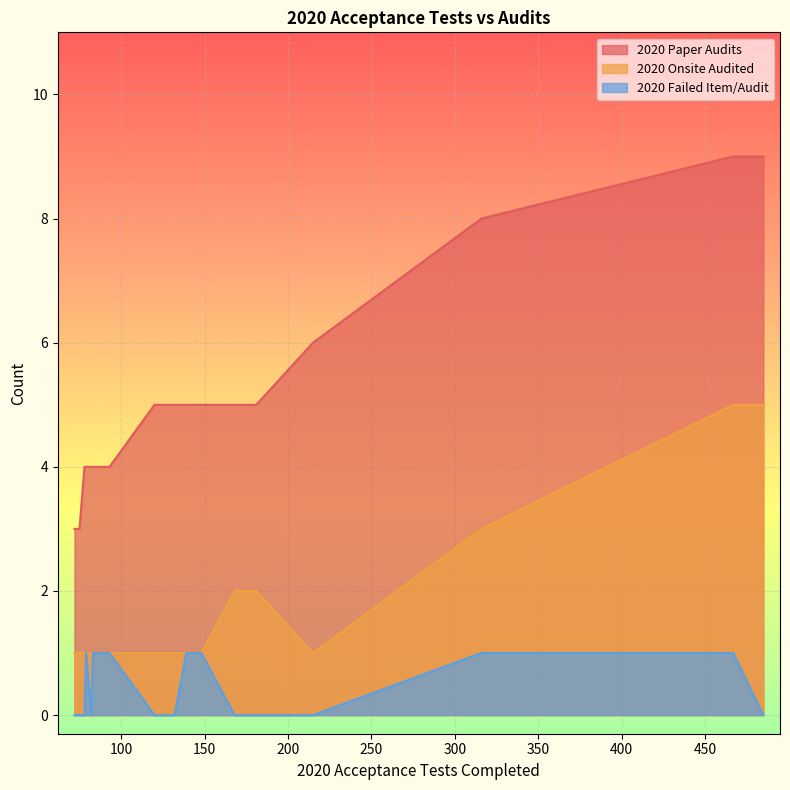

True or false: 2020 Paper Audits and 2020 Failed Item/Audit cross at least once.

False